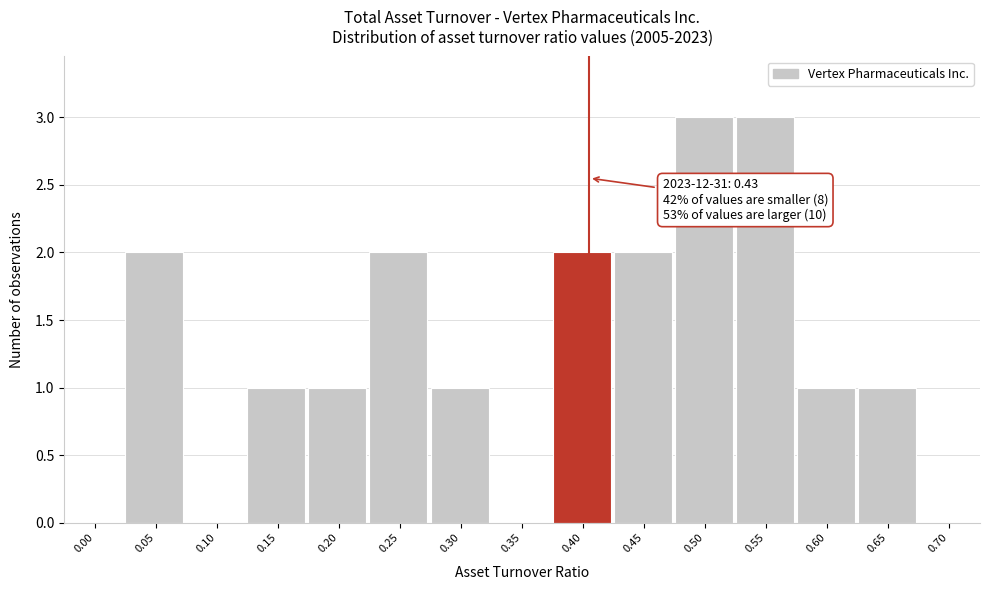

Reading right to left, what are all the values shown in this chart?

0.70=0	0.65=1	0.60=1	0.55=3	0.50=3	0.45=2	0.40=2	0.35=0	0.30=1	0.25=2	0.20=1	0.15=1	0.10=0	0.05=2	0.00=0